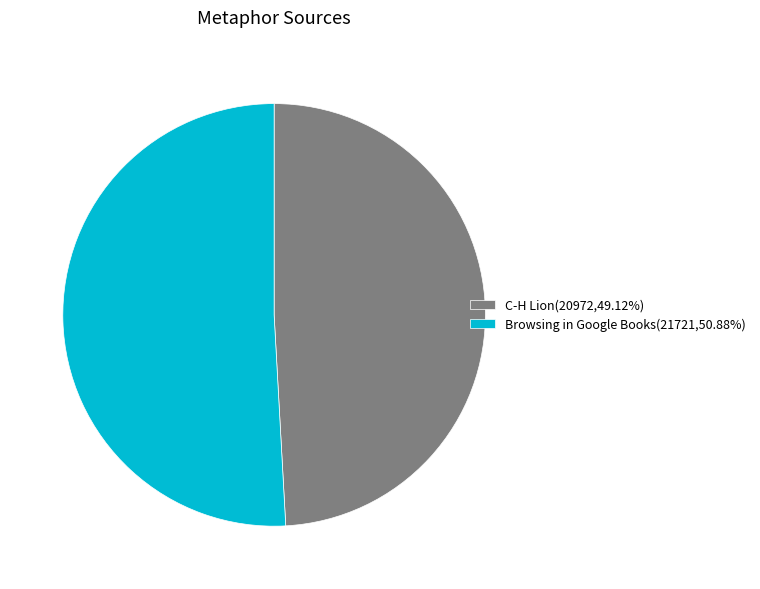

How many segments does this pie chart have?

2